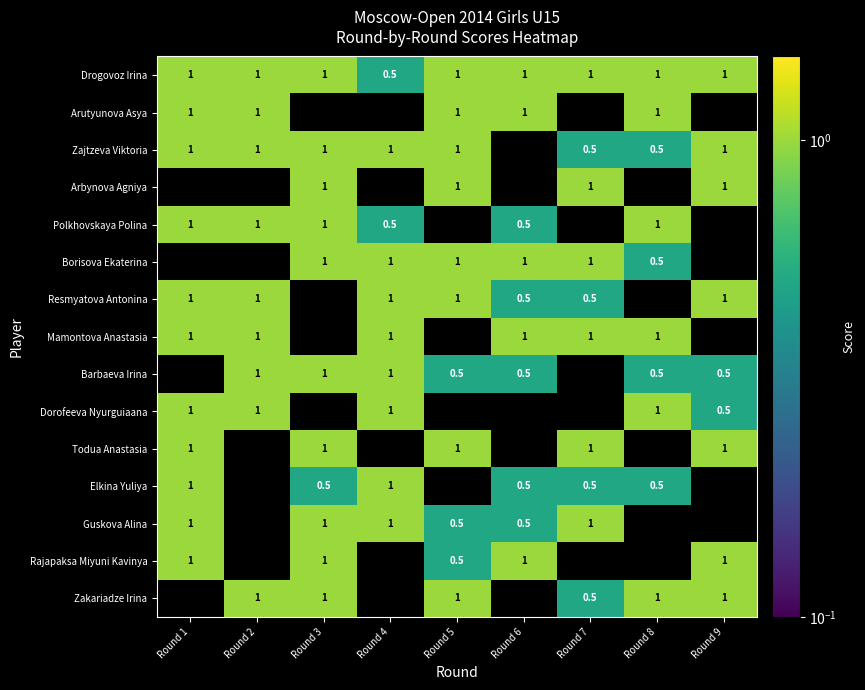

At which label is Drogovoz Irina closest to 0?

Round 4